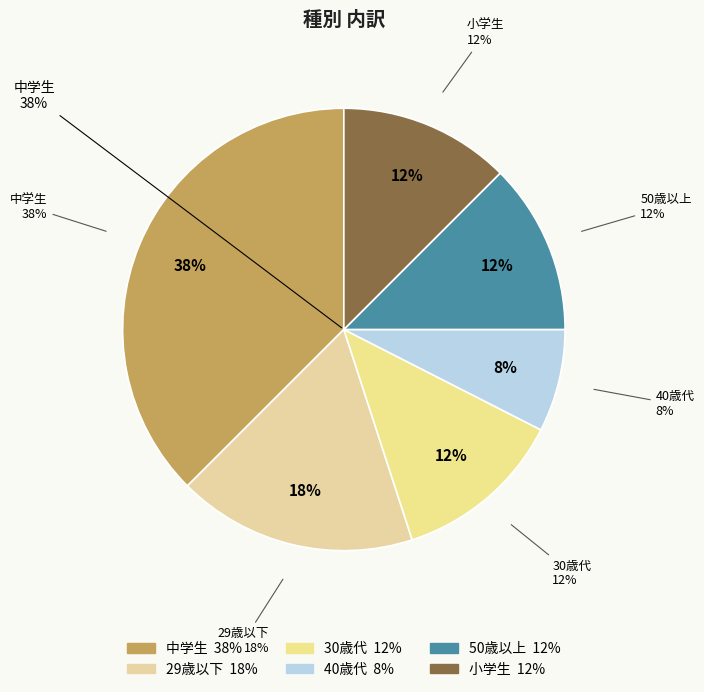

The 30歳代 slice represents 12% of the pie. True or false?

True